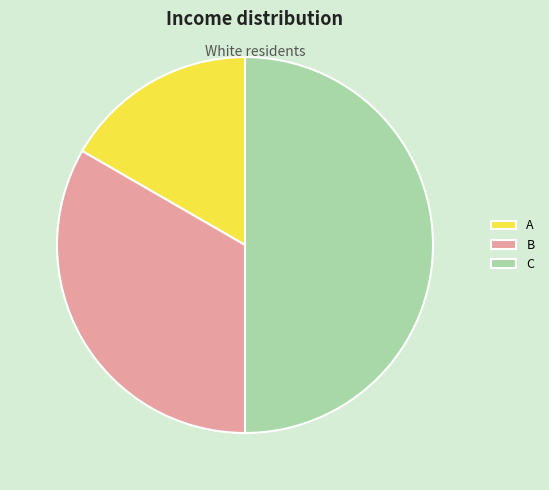

Which category has the biggest portion of the pie?

C